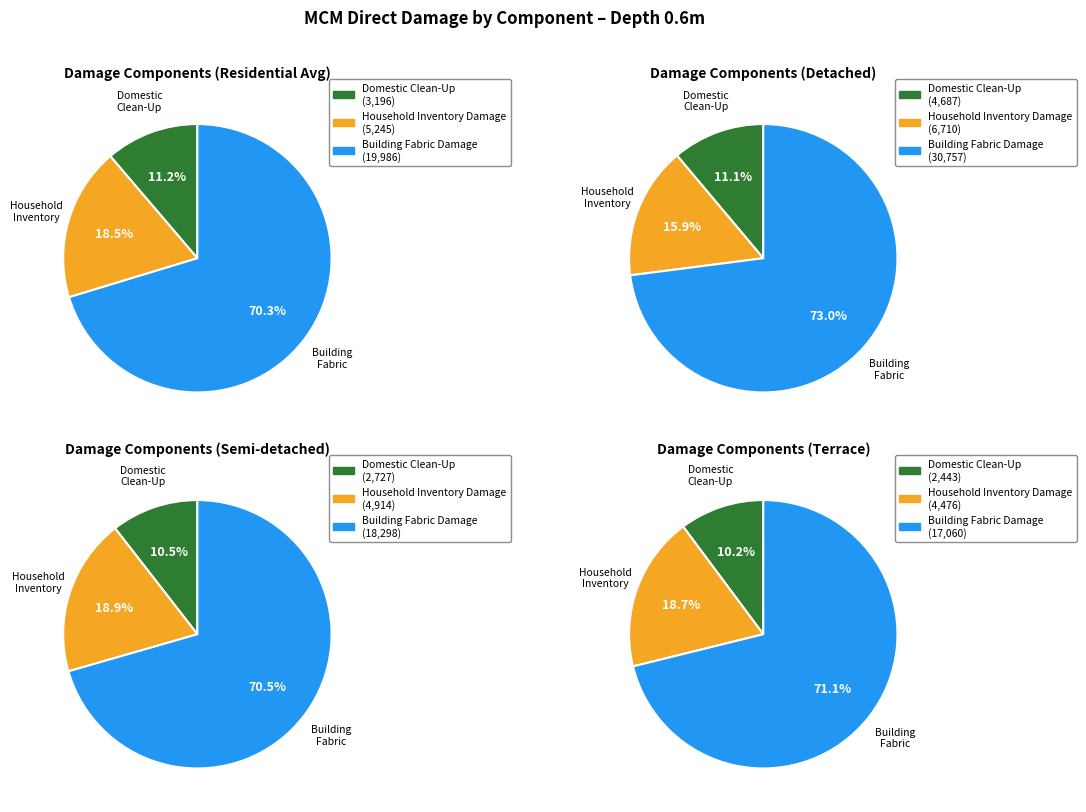

At Building Fabric Damage, list the series in order from smallest to largest.

Terrace, Semi-detached, Residential Sector Average, Detached